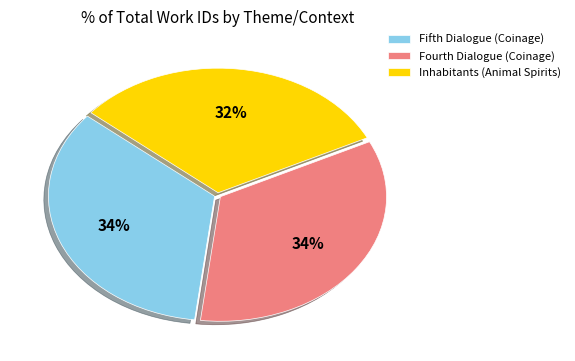

Combined, do Fifth Dialogue (Coinage) and Inhabitants (Animal Spirits) account for over 50%?

Yes